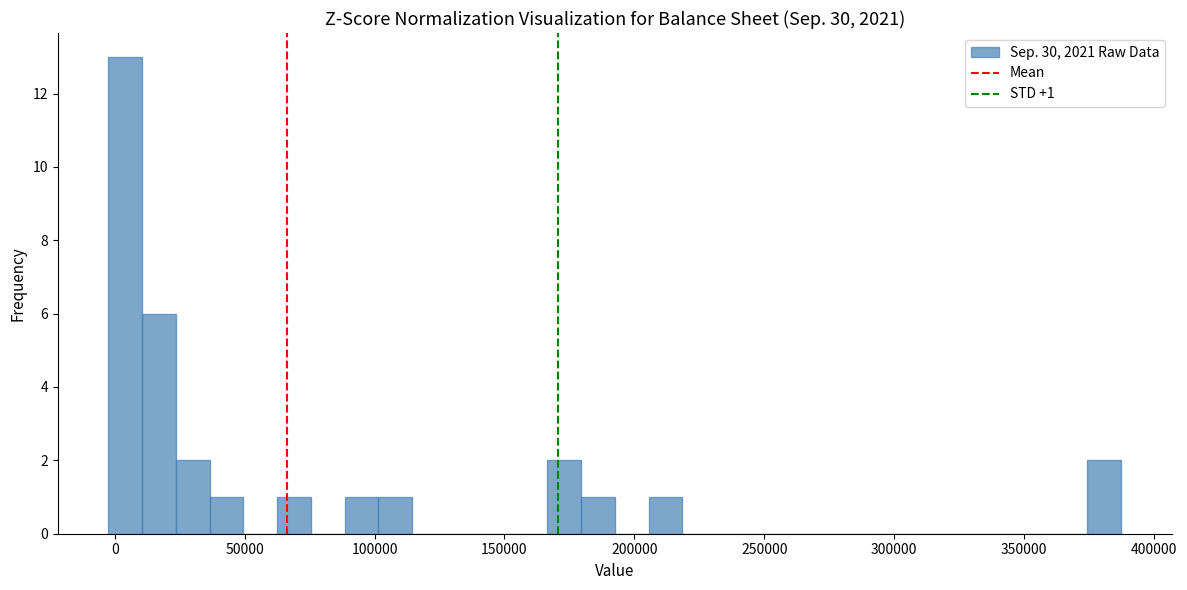

Read against the x-axis, roughly where is the centre of the tallest bar?

5000